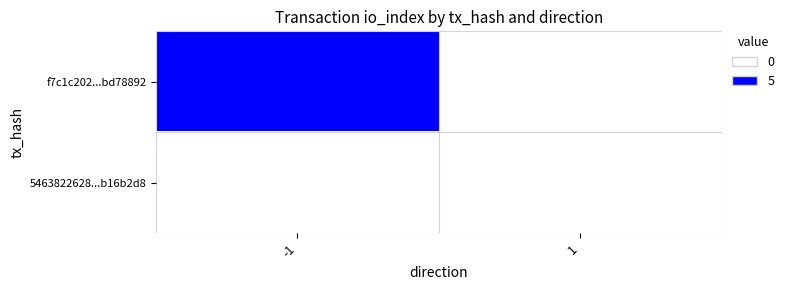

Rank the series by their average value, from lowest to highest.

5463822628...b16b2d8, f7c1c202...bd78892